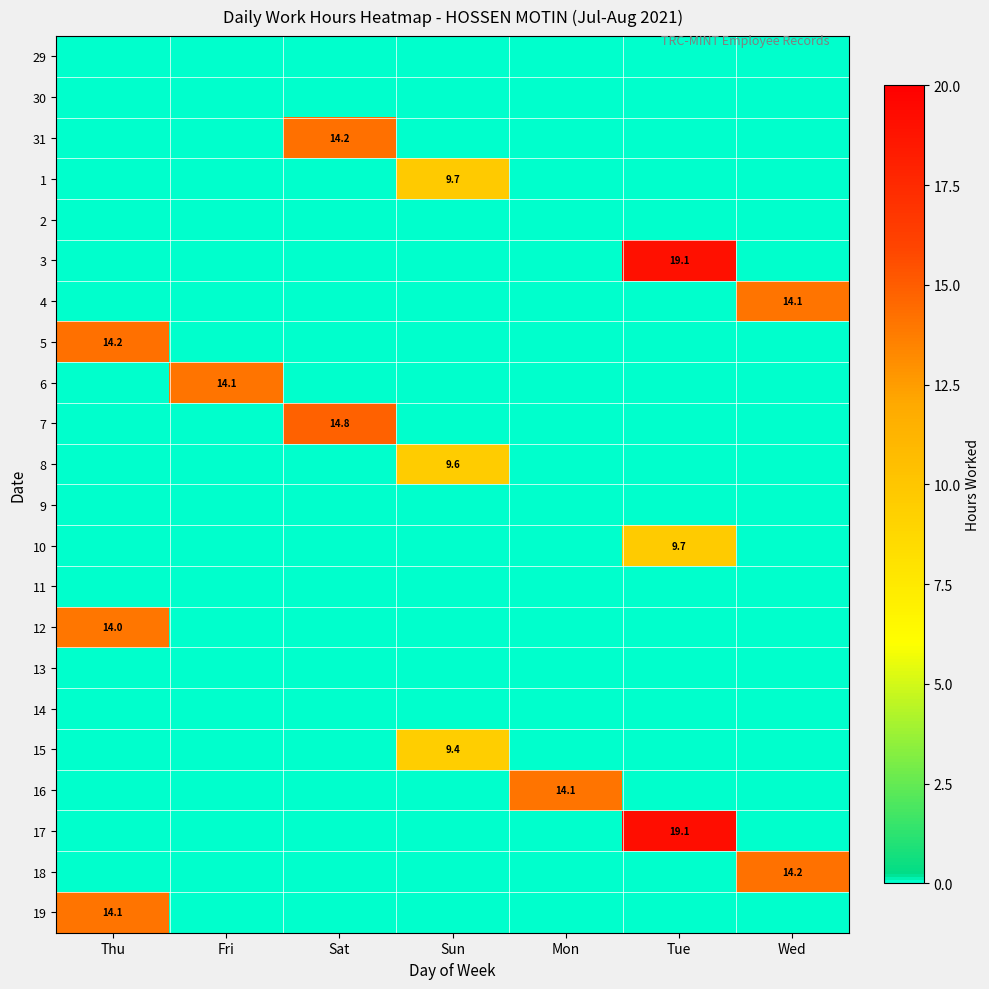

The 31 series shows 14.2 at Sat. True or false?

True